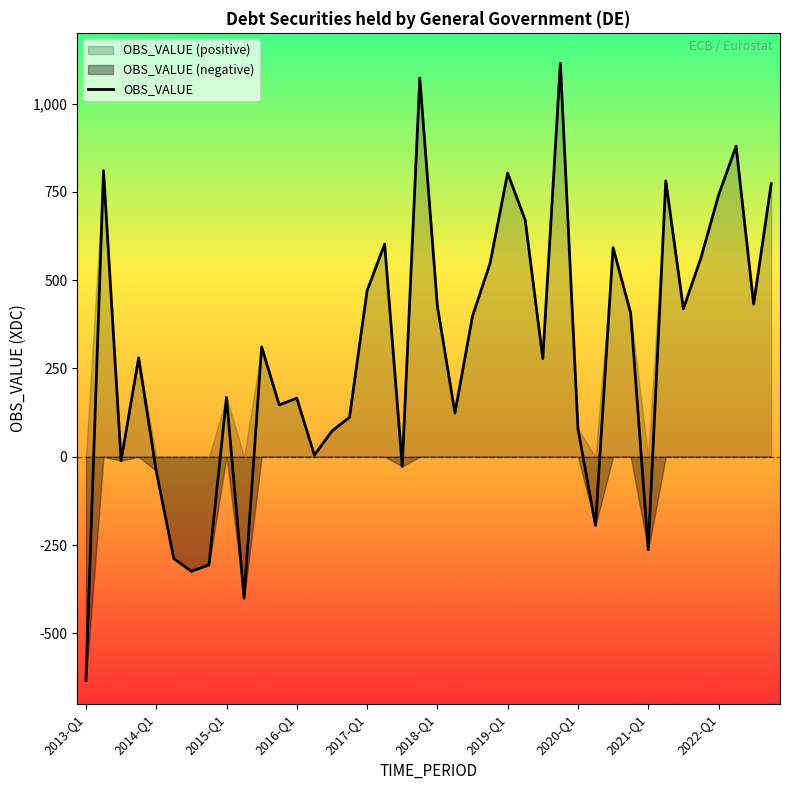

List the labels in order of value, largest first.

27, 19, 37, 2014-Q1, 24, 33, 39, 36, 25, 17, 30, 35, 23, 16, 38, 20, 34, 31, 22, 10, 2016-Q1, 26, 2021-Q1, 12, 11, 21, 15, 28, 14, 13, 2015-Q1, 18, 2017-Q1, 29, 32, 2018-Q1, 2020-Q1, 2019-Q1, 2022-Q1, 2013-Q1